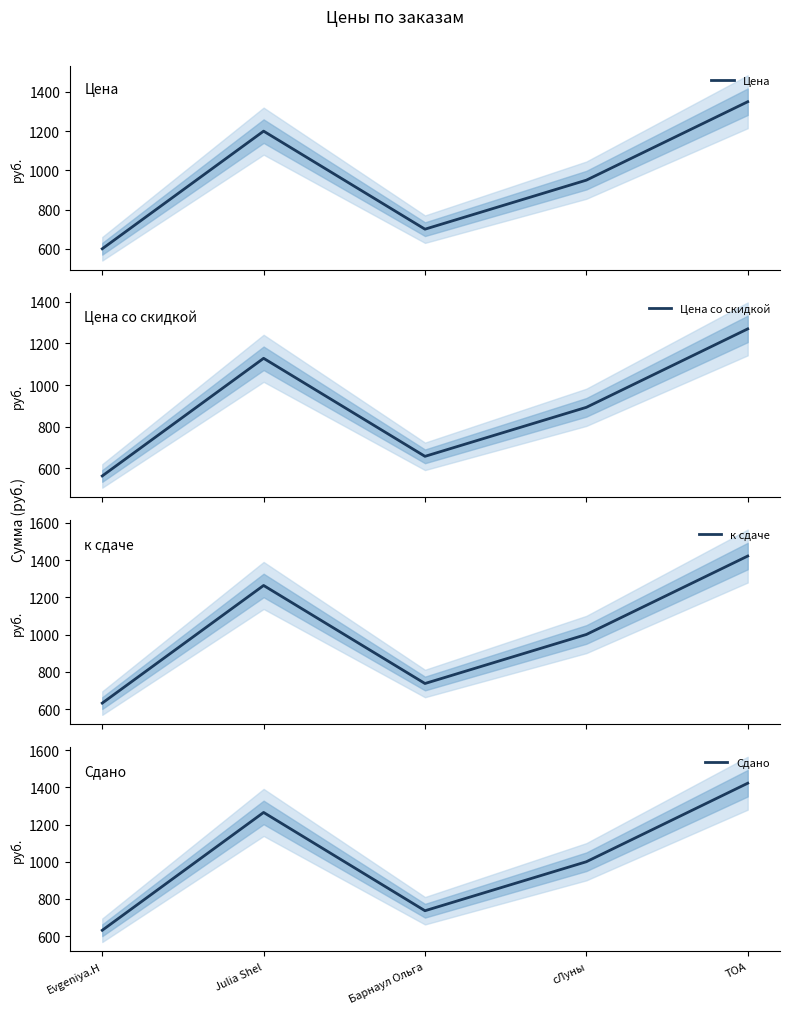

The value of Цена со скидкой at Evgeniya.H is 237.8. True or false?

False